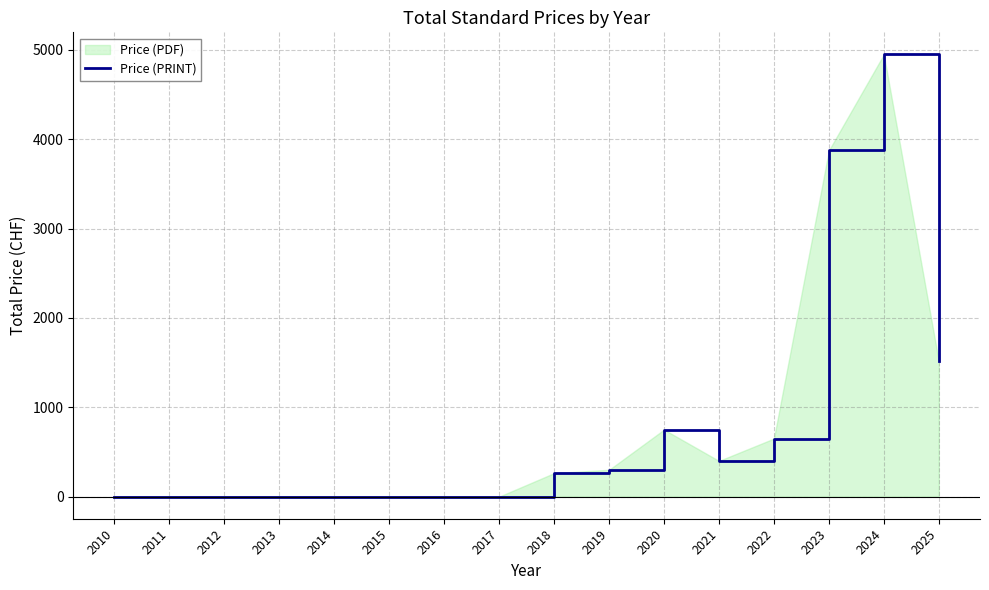

How many lines are shown in the chart?

1